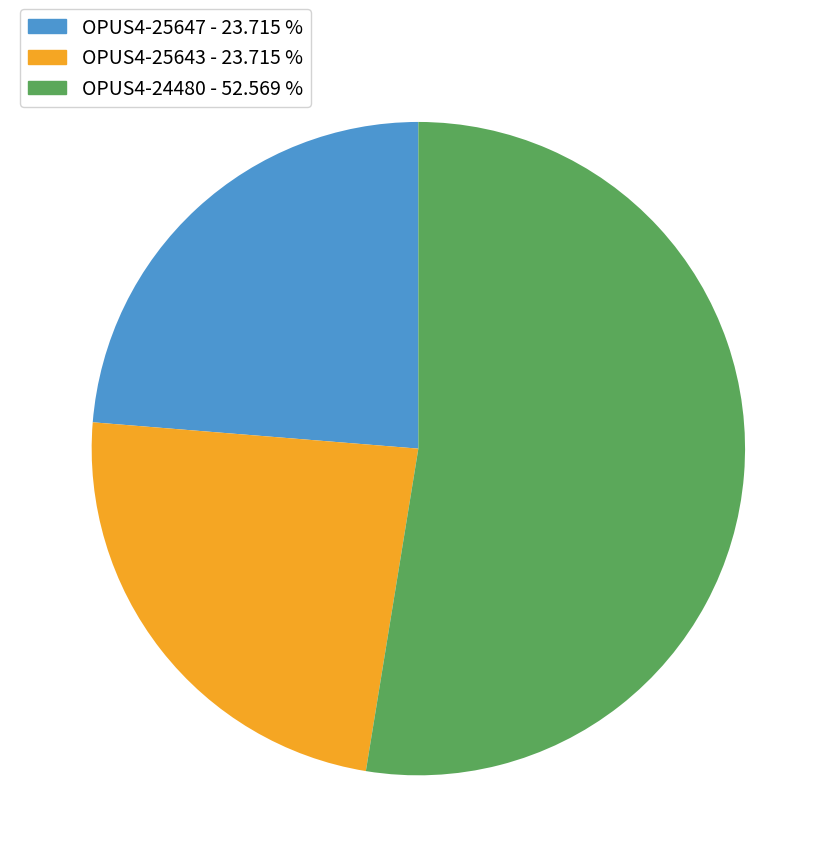

Do OPUS4-24480 and OPUS4-25643 together represent more than half of the pie?

Yes